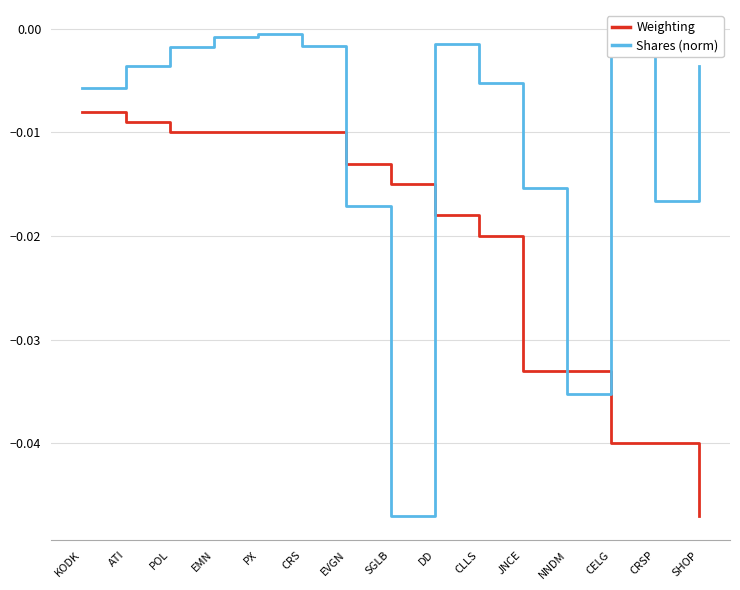

Is the value of Weighting at ATI greater than the value of Shares (norm) at DD?

No